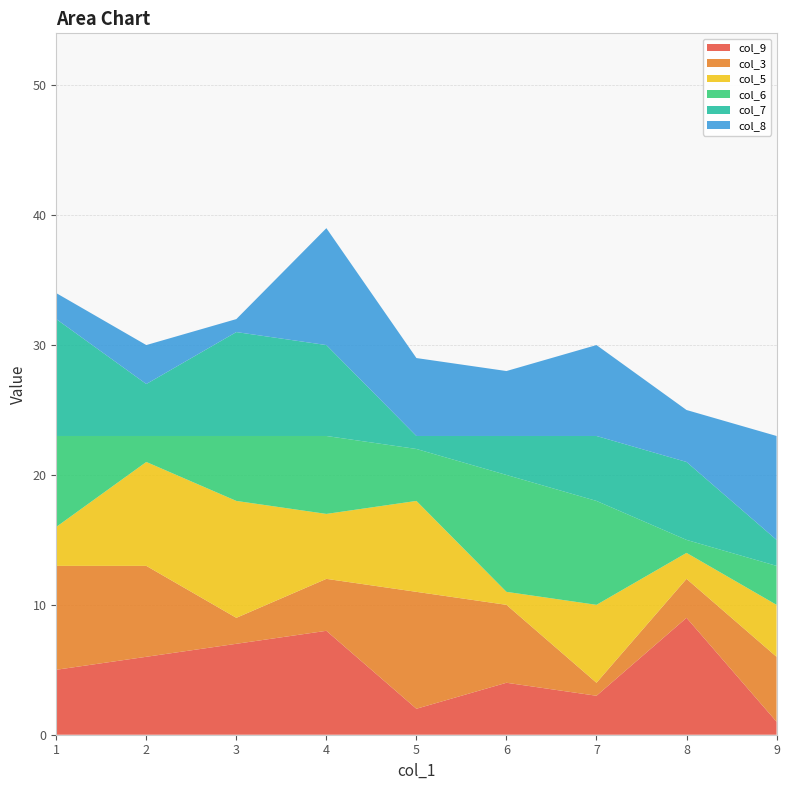

Reading left to right, extract all data points from this chart.

col_9: 5	6	7	8	2	4	3	9	1
col_3: 8	7	2	4	9	6	1	3	5
col_5: 3	8	9	5	7	1	6	2	4
col_6: 7	2	5	6	4	9	8	1	3
col_7: 9	4	8	7	1	3	5	6	2
col_8: 2	3	1	9	6	5	7	4	8